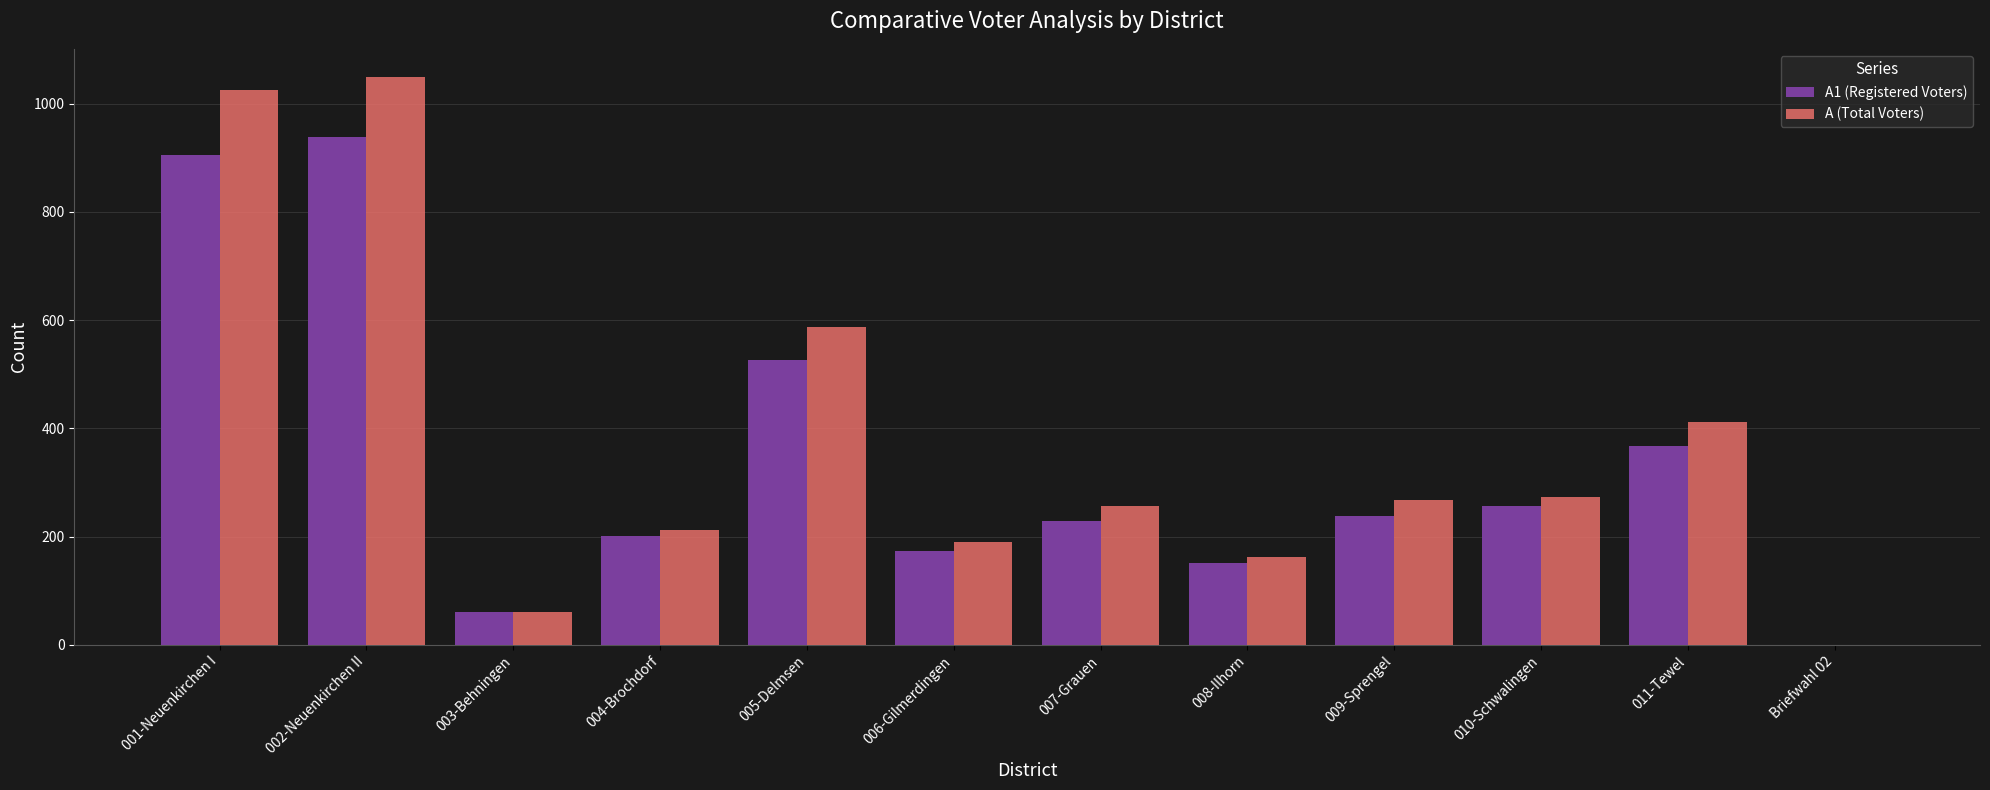

Which series has the largest total across all categories?

A (Total Voters)